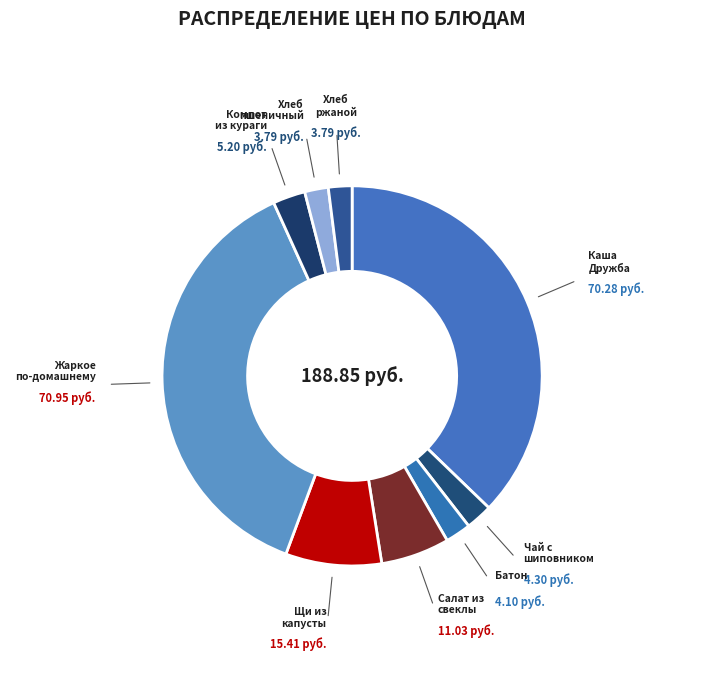

Does Щи из капусты account for over 50% of the chart?

No